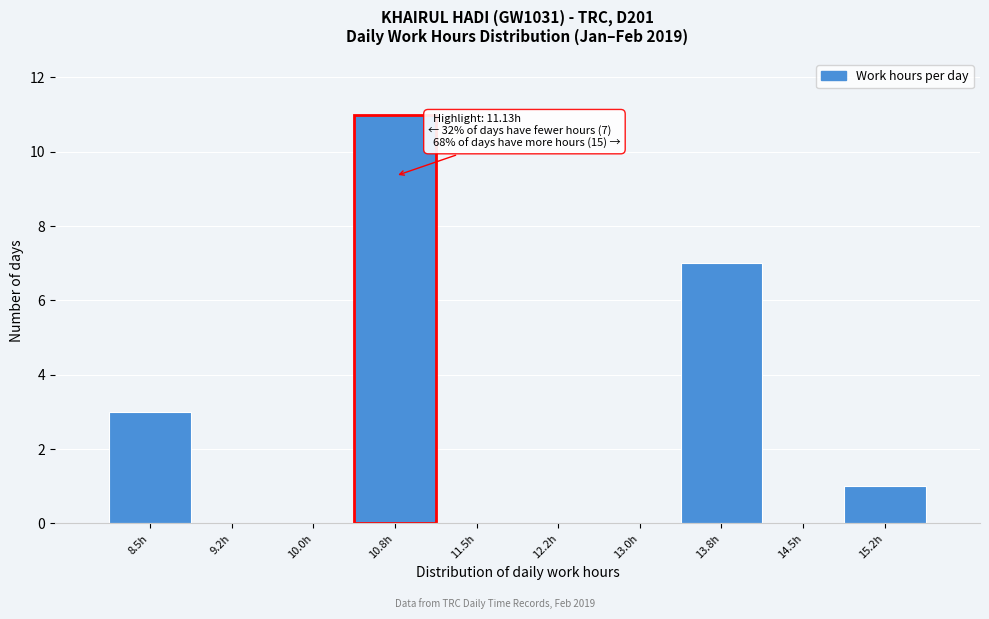

Reading left to right, what are all the values shown in this chart?

8.5h=3	9.2h=0	10.0h=0	10.8h=11	11.5h=0	12.2h=0	13.0h=0	13.8h=7	14.5h=0	15.2h=1